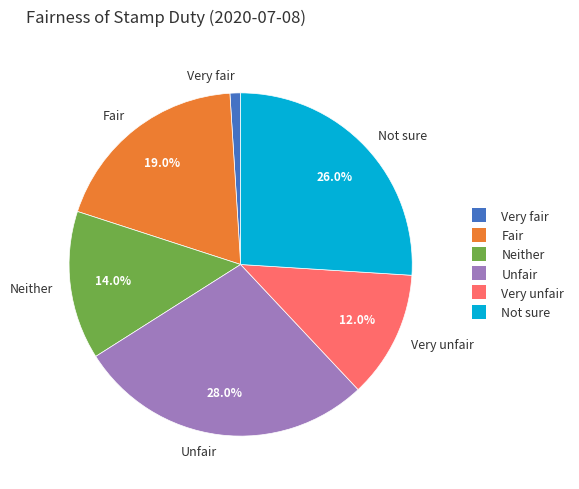

To the nearest percent, what is the average slice percentage?

17%